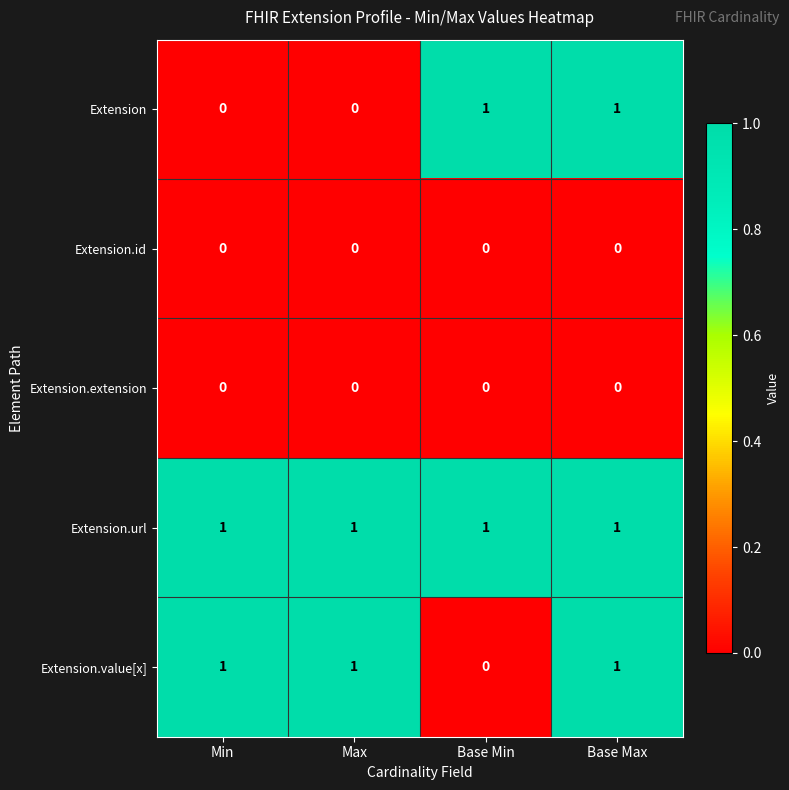

Which series changed the most between Max and Base Max?

Extension